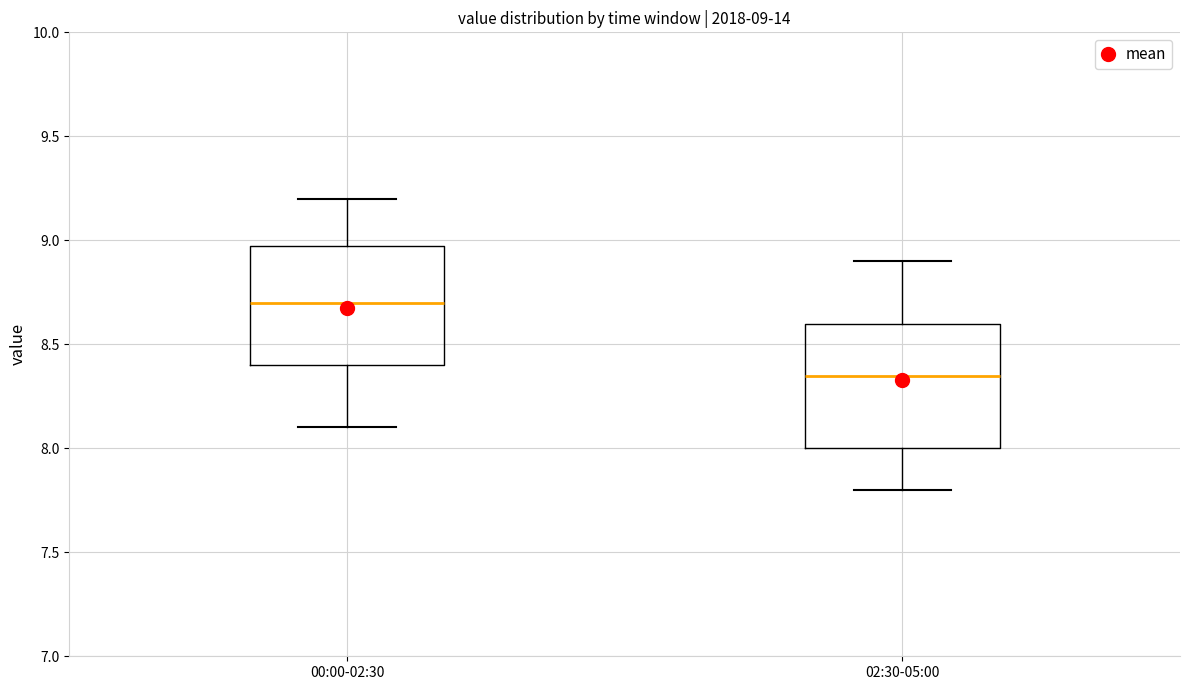

Which box has the lowest median line?

02:30-05:00